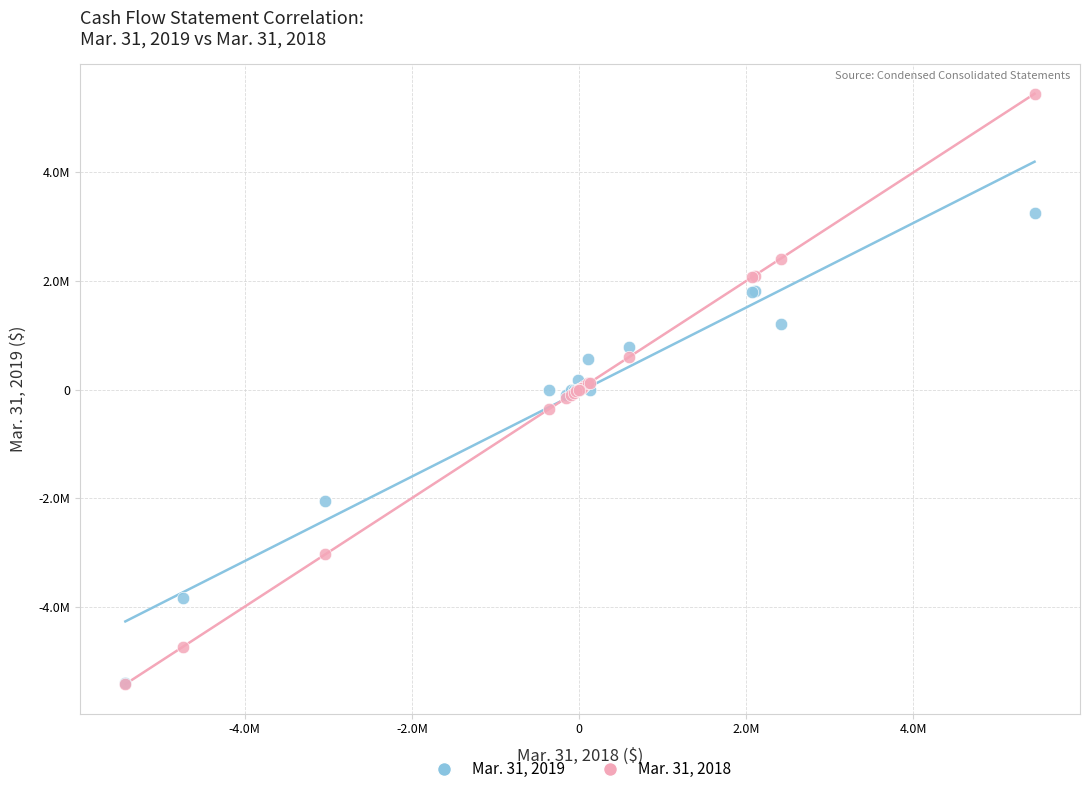

What are all the series names shown in the legend?

Mar. 31, 2019, Mar. 31, 2018